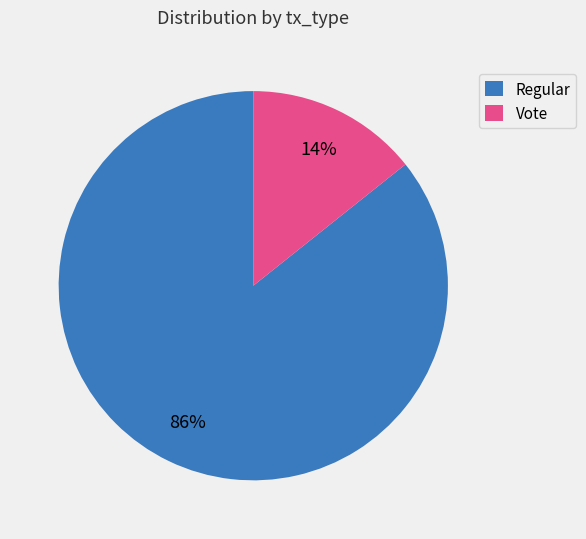

Rank the categories by value from lowest to highest.

Vote, Regular